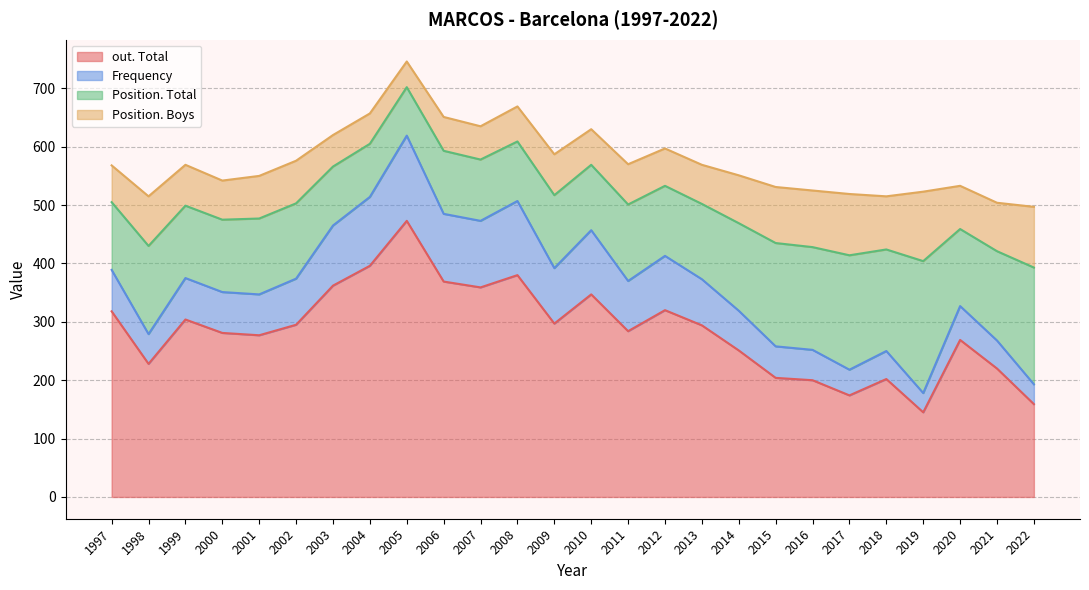

At which category is the sum across all series the highest?

2005